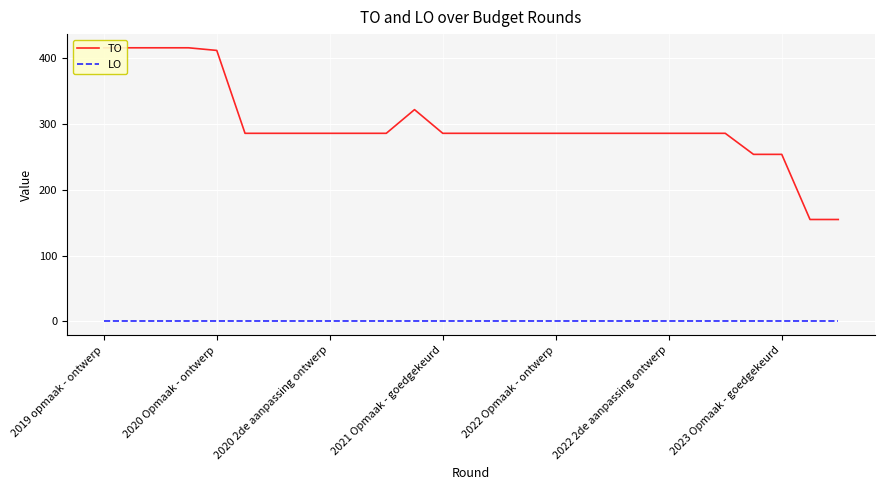

At which category is the sum across all series the highest?

2019 opmaak - ontwerp